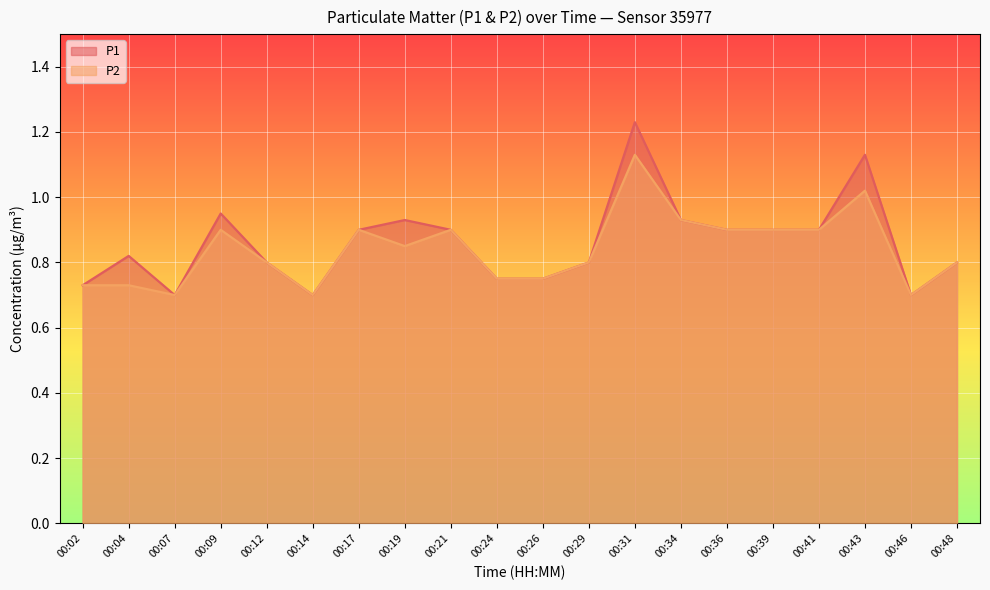

Reading left to right, transcribe all the data shown in this chart.

P1: 0.7	0.8	0.7	0.9	0.8	0.7	0.9	0.9	0.9	0.8	0.8	0.8	1.2	0.9	0.9	0.9	0.9	1.1	0.7	0.8
P2: 0.7	0.7	0.7	0.9	0.8	0.7	0.9	0.8	0.9	0.8	0.8	0.8	1.1	0.9	0.9	0.9	0.9	1.0	0.7	0.8